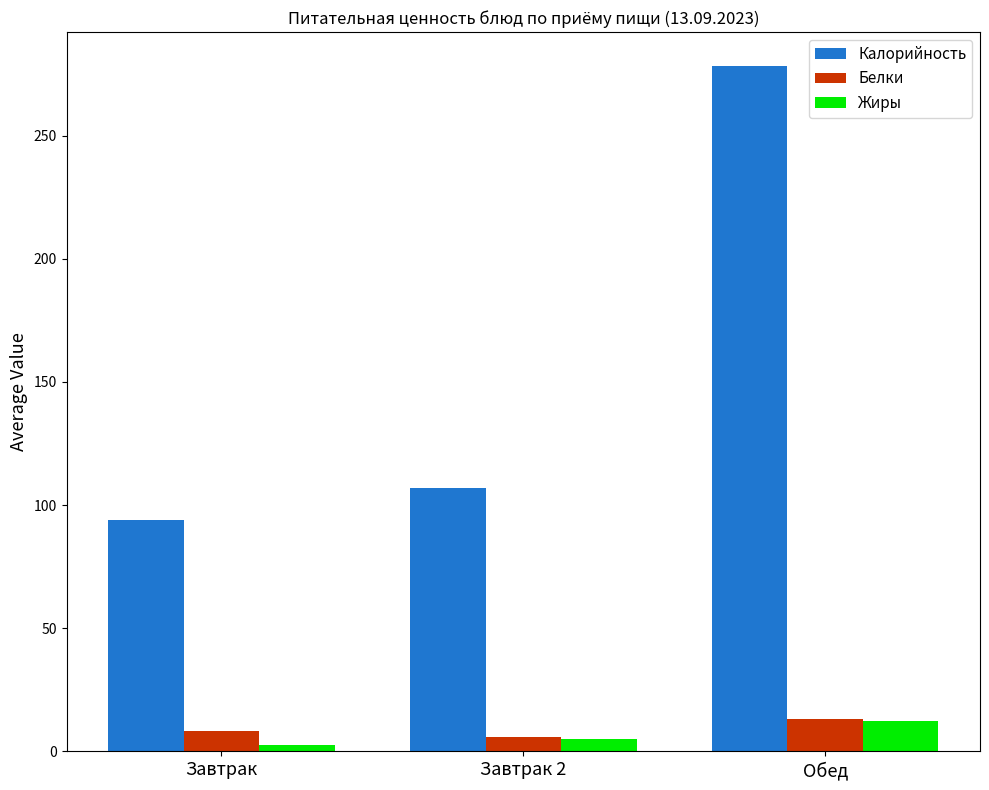

What is the label of the 1st bar from the left?

Завтрак